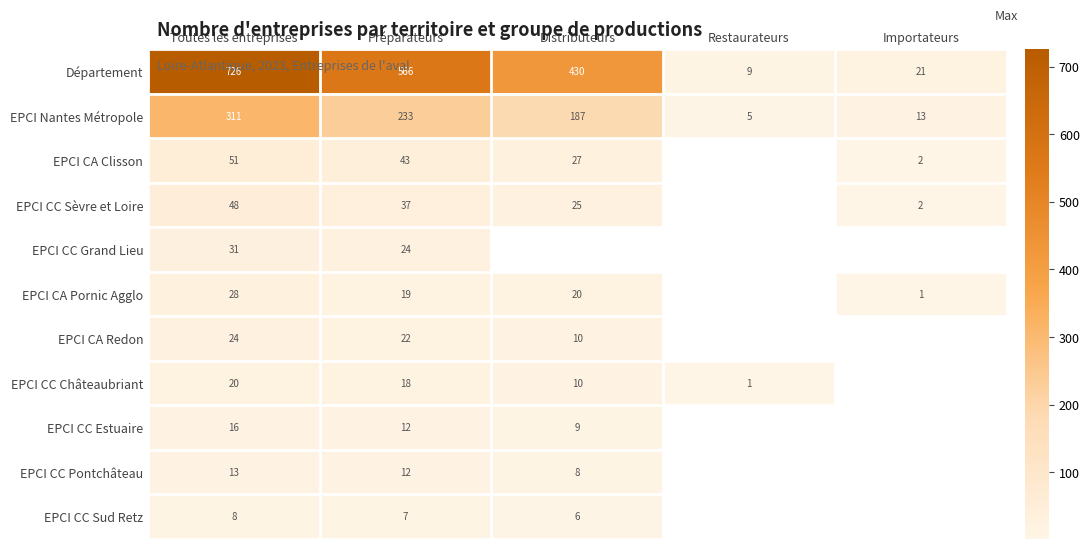

How many data points does each series have?

5